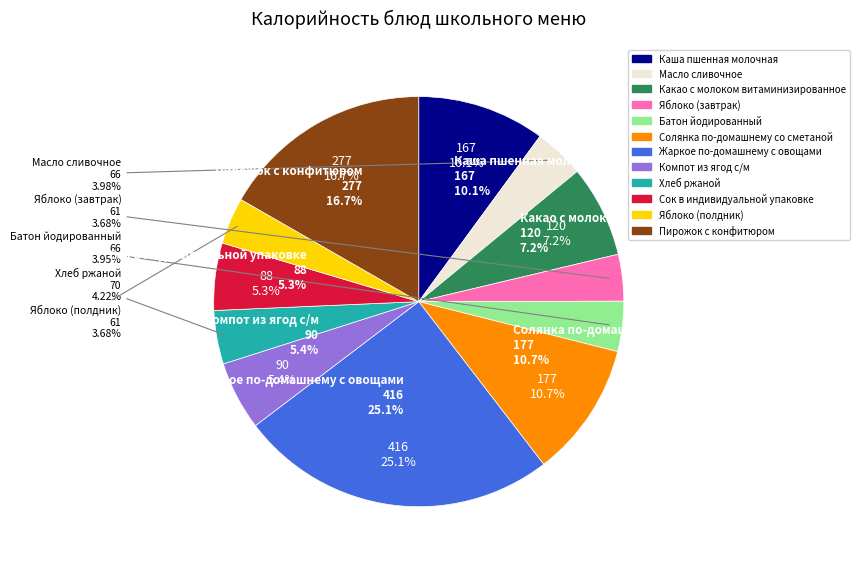

Does any single category account for the majority?

No